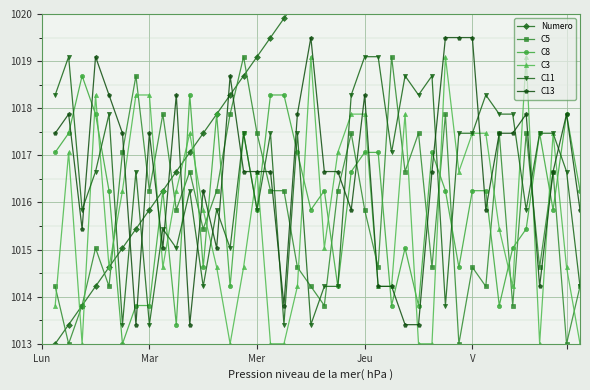

What is the difference between the second highest and minimum values in the C11 series?

5.7